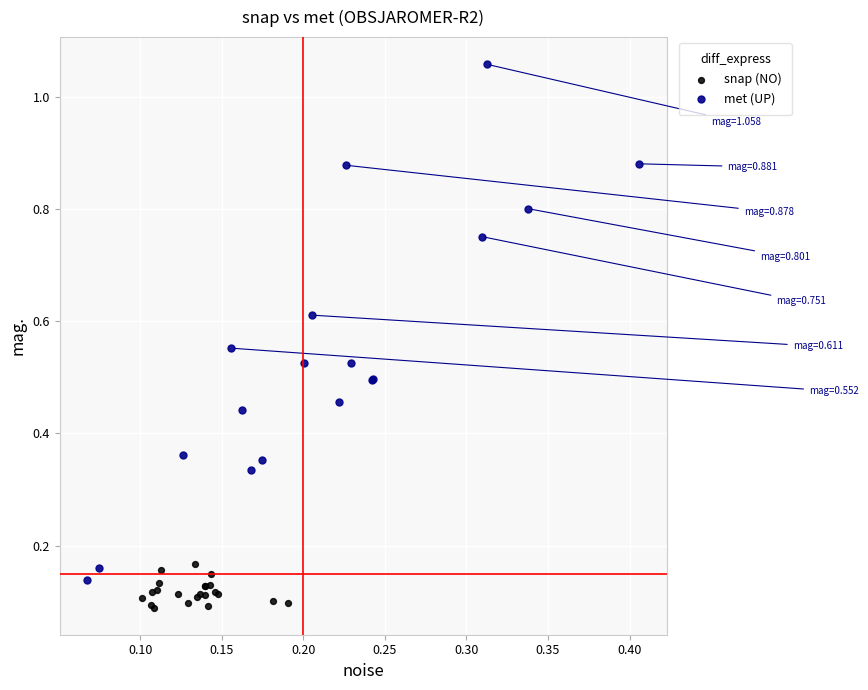

Which series has the largest Y range (max minus min)?

met (UP)